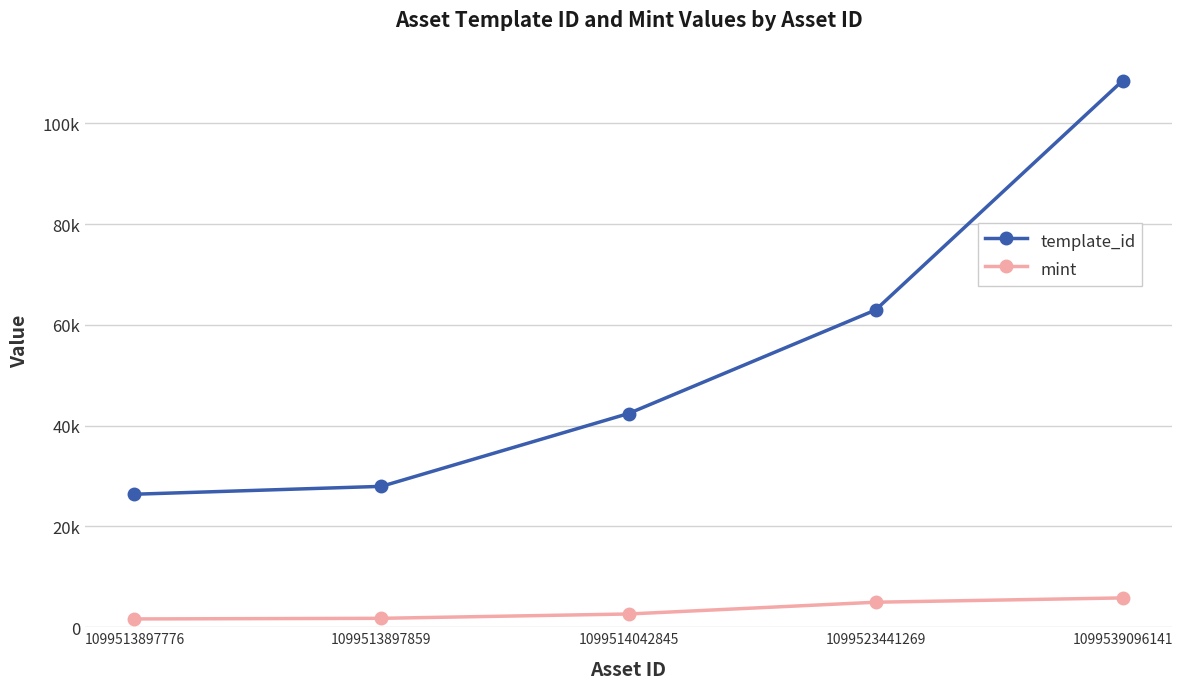

True or false: template_id has more than 1 points higher than both neighbors.

False